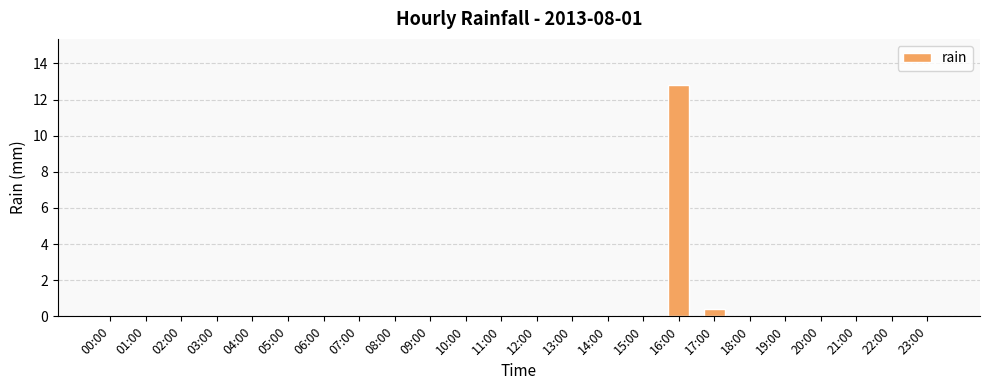

Reading left to right, transcribe all the data shown in this chart.

00:00=0.0	01:00=0.0	02:00=0.0	03:00=0.0	04:00=0.0	05:00=0.0	06:00=0.0	07:00=0.0	08:00=0.0	09:00=0.0	10:00=0.0	11:00=0.0	12:00=0.0	13:00=0.0	14:00=0.0	15:00=0.0	16:00=12.8	17:00=0.4	18:00=0.0	19:00=0.0	20:00=0.0	21:00=0.0	22:00=0.0	23:00=0.0